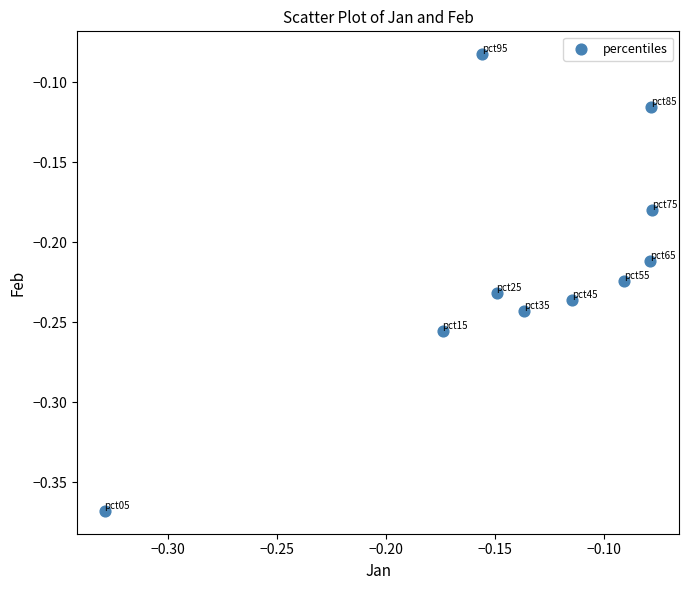

What is the range of X values (max minus min)?

0.3